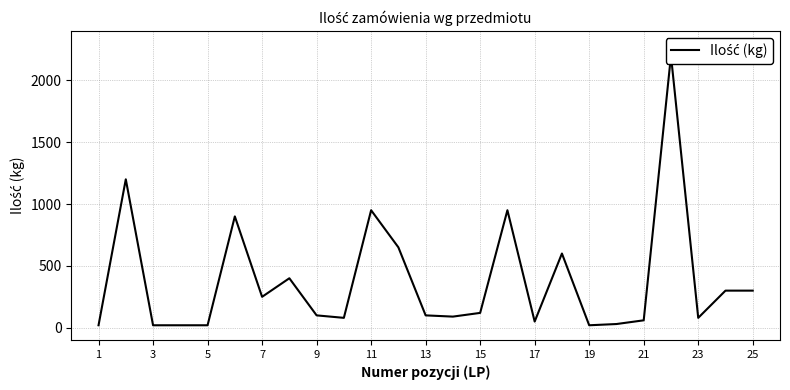

At which category does the chart reach its minimum across all series?

1